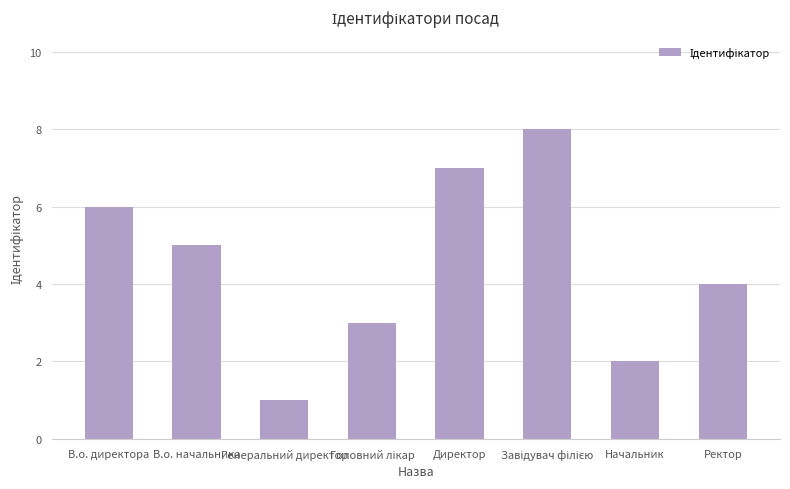

What is the difference between the values at Генеральний директор and В.о. начальника?

4